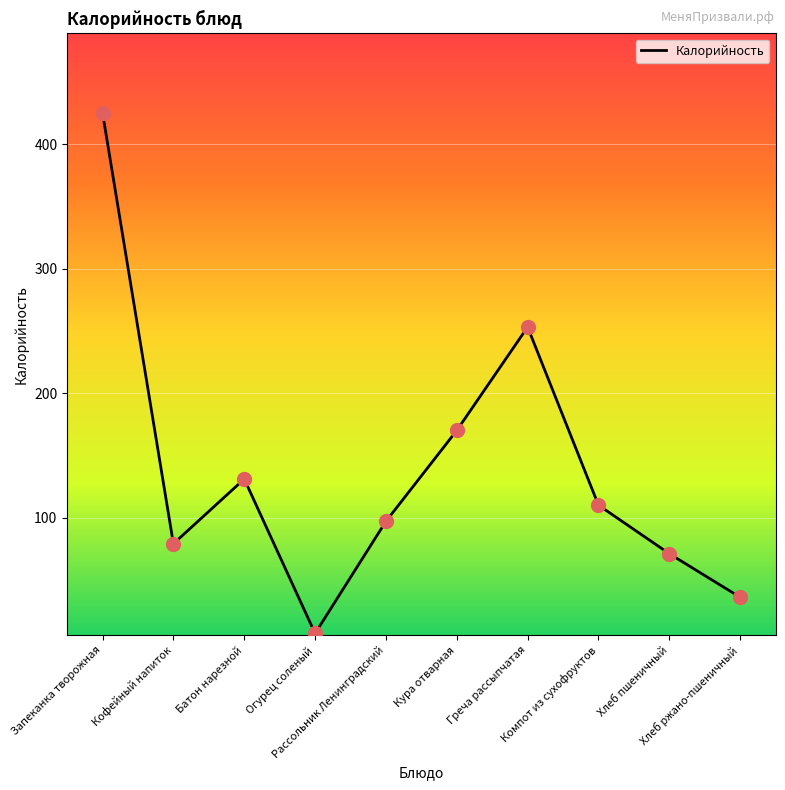

Which has a higher value, Кура отварная or Запеканка творожная?

Запеканка творожная